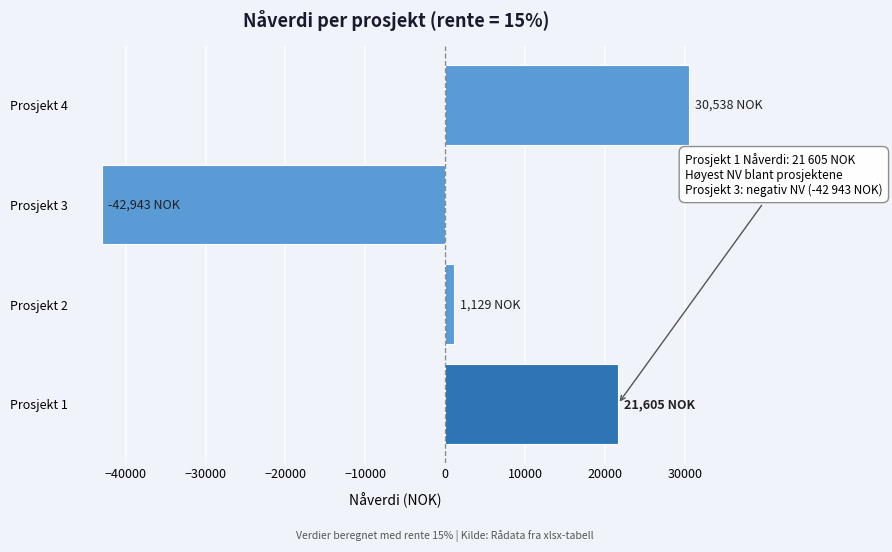

Reading top to bottom, extract all data points from this chart.

30538.0	-42943.3	1129.3	21605.4